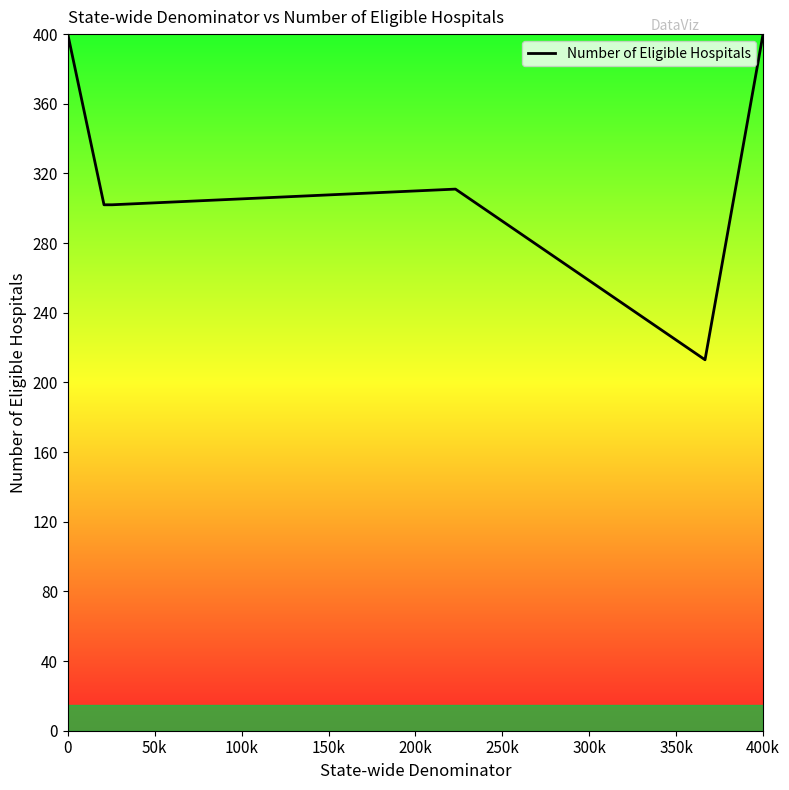

What is the greatest value displayed?

400